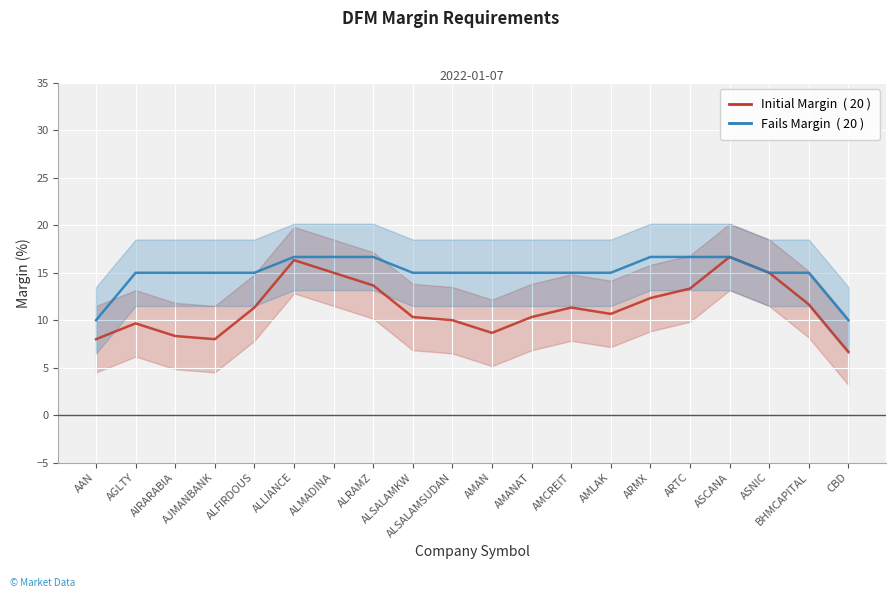

Is it true that Initial Margin equals 10.0 at ALSALAMSUDAN?

True